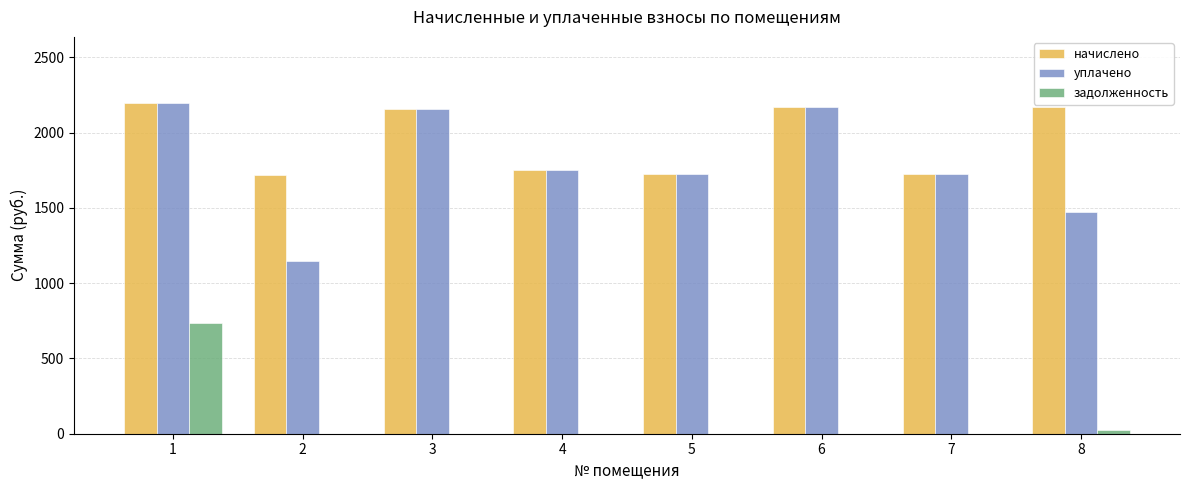

Count the number of categories in the chart.

8